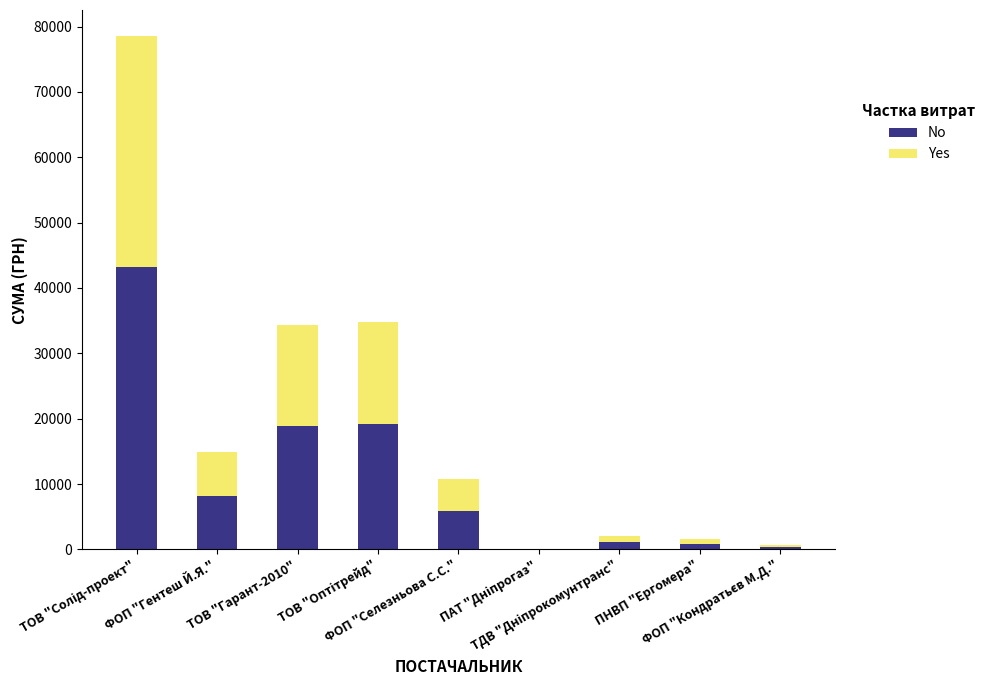

The value of No at ТОВ "Гарант-2010" is 24534.7. True or false?

False